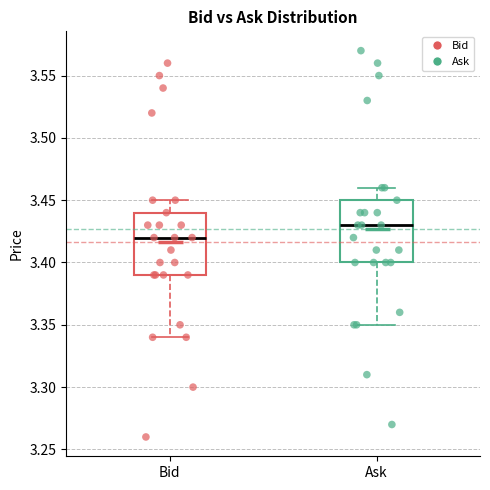

Reading left to right, transcribe this box plot: for each box, give where its median line is, the range the box spans, and where its two whiskers end, as read against the y-axis. The values are not printed on the chart, so give them approximately, as read against the axis.

Bid: median 3.42, box 3.39 to 3.44, whiskers 3.34 to 3.45
Ask: median 3.43, box 3.40 to 3.45, whiskers 3.35 to 3.46